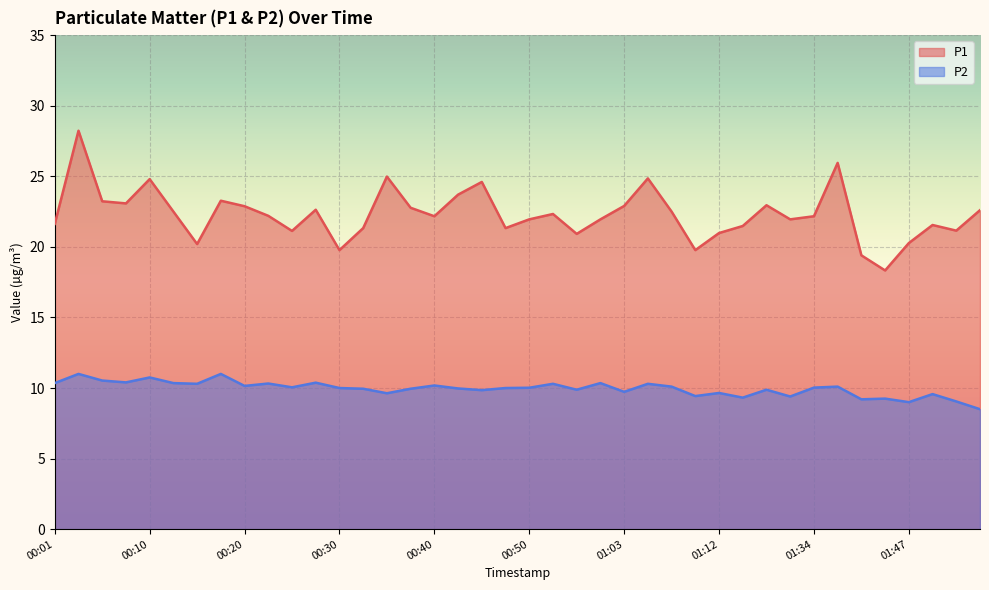

List the series in order of their overall mean, highest first.

P1, P2